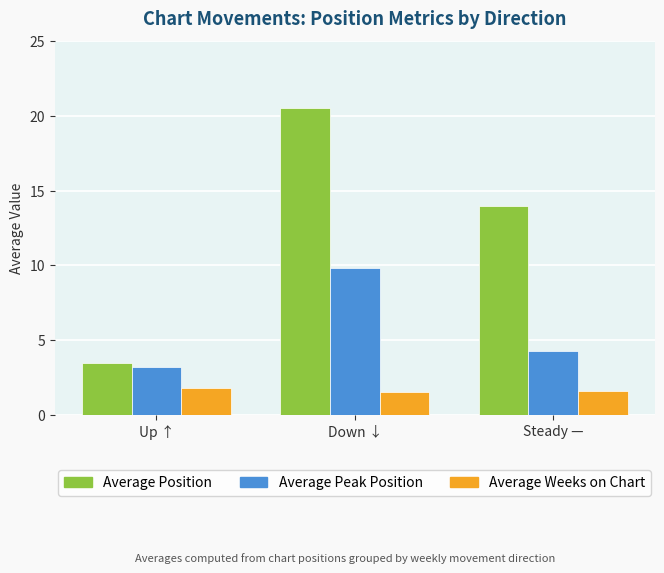

What position from the left is Up ↑?

1